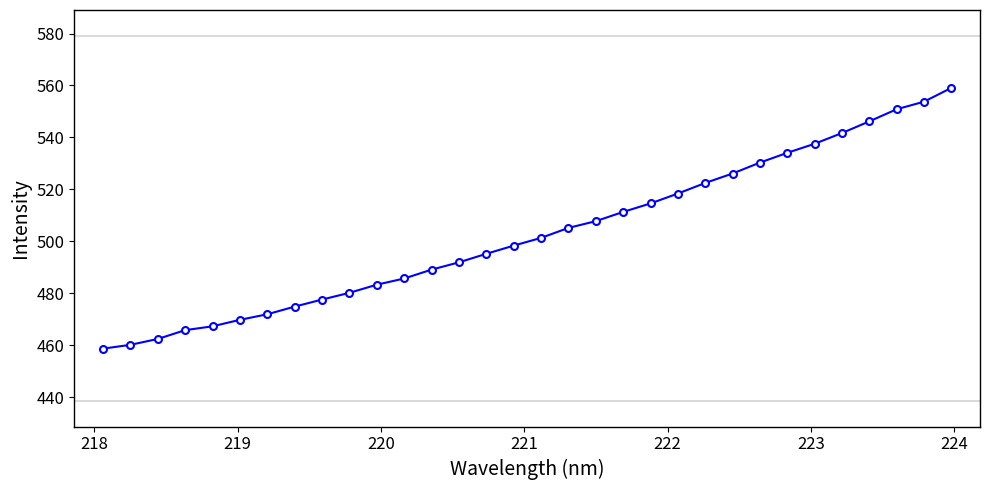

What is the maximum value shown in the chart?

559.1